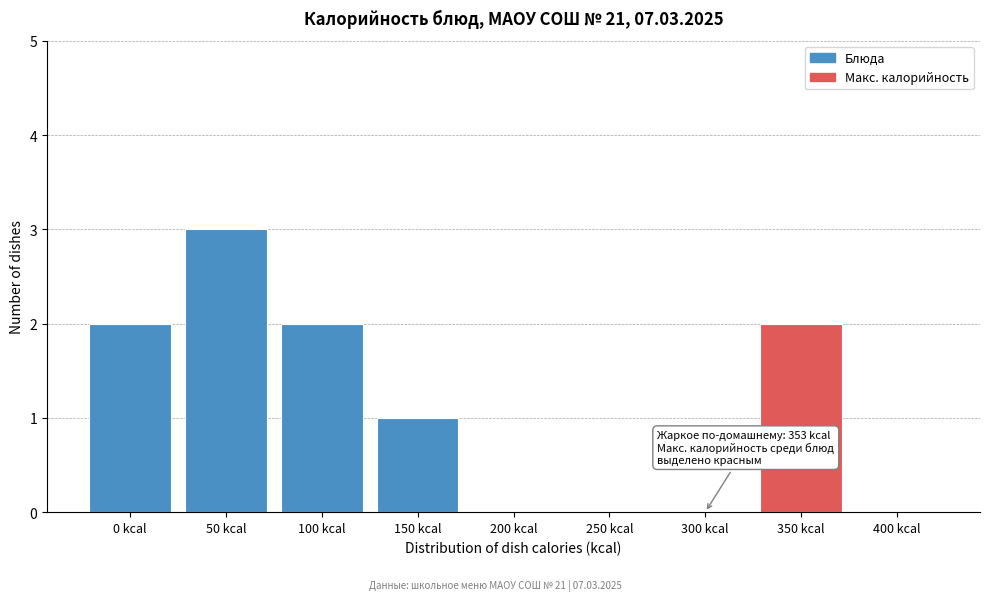

Reading left to right, list all the values displayed in this chart.

0 kcal=2	50 kcal=3	100 kcal=2	150 kcal=1	200 kcal=0	250 kcal=0	300 kcal=0	350 kcal=2	400 kcal=0